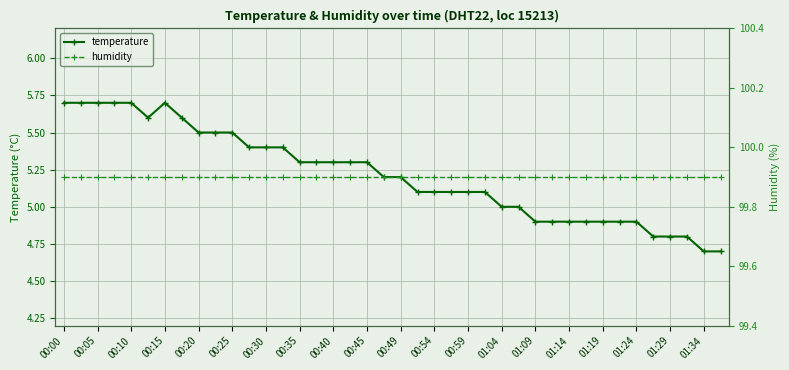

What position from the left is 01:04?

27